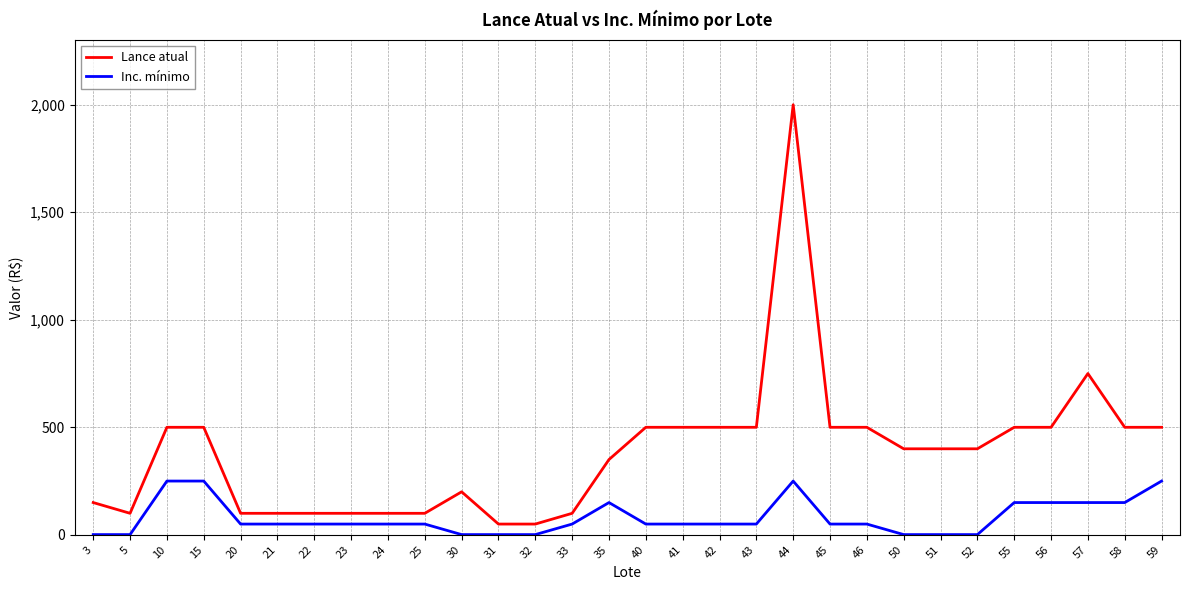

The Lance atual series shows 513 at 57. True or false?

False